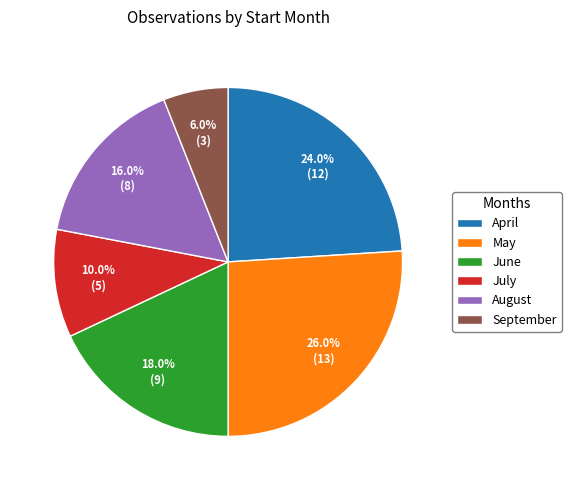

What is the ratio of the value at September to the value at July?

0.6